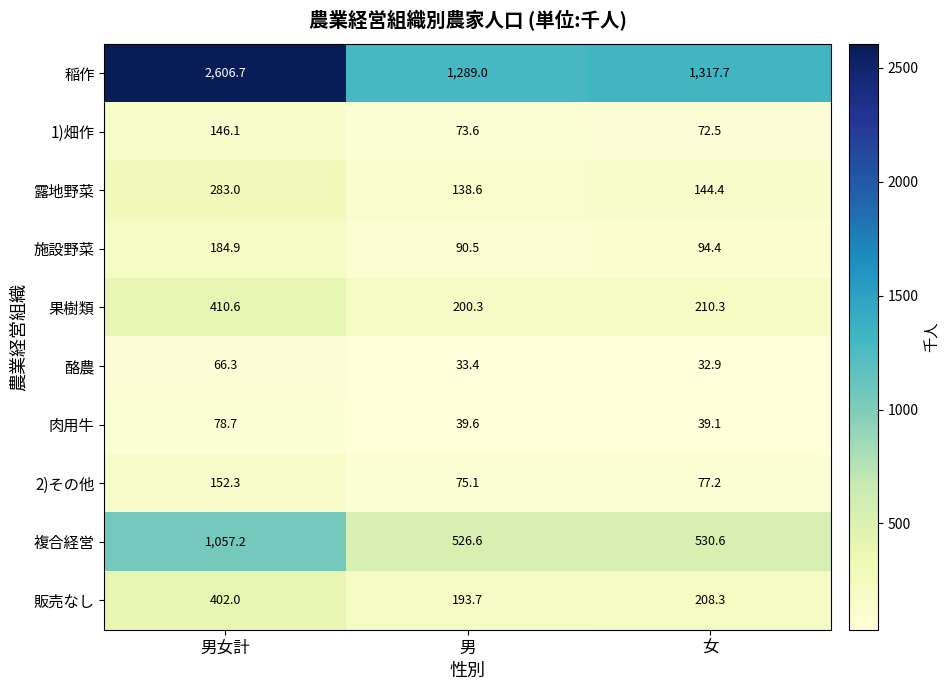

Where does the 1)畑作 series first go above 73?

男女計